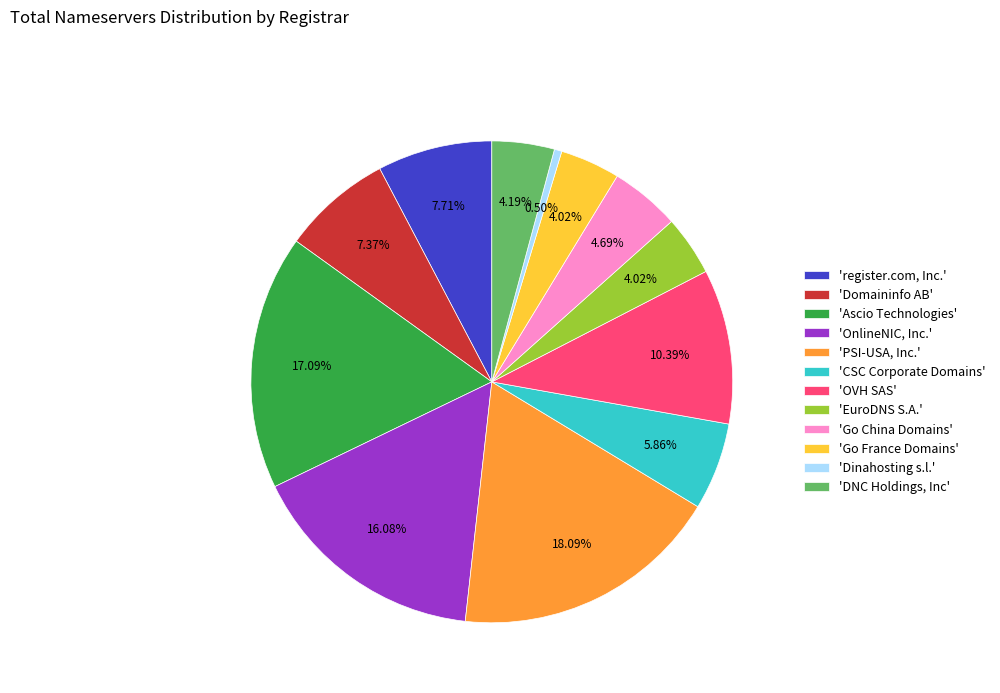

Do 'CSC Corporate Domains' and 'EuroDNS S.A.' together represent more than half of the pie?

No